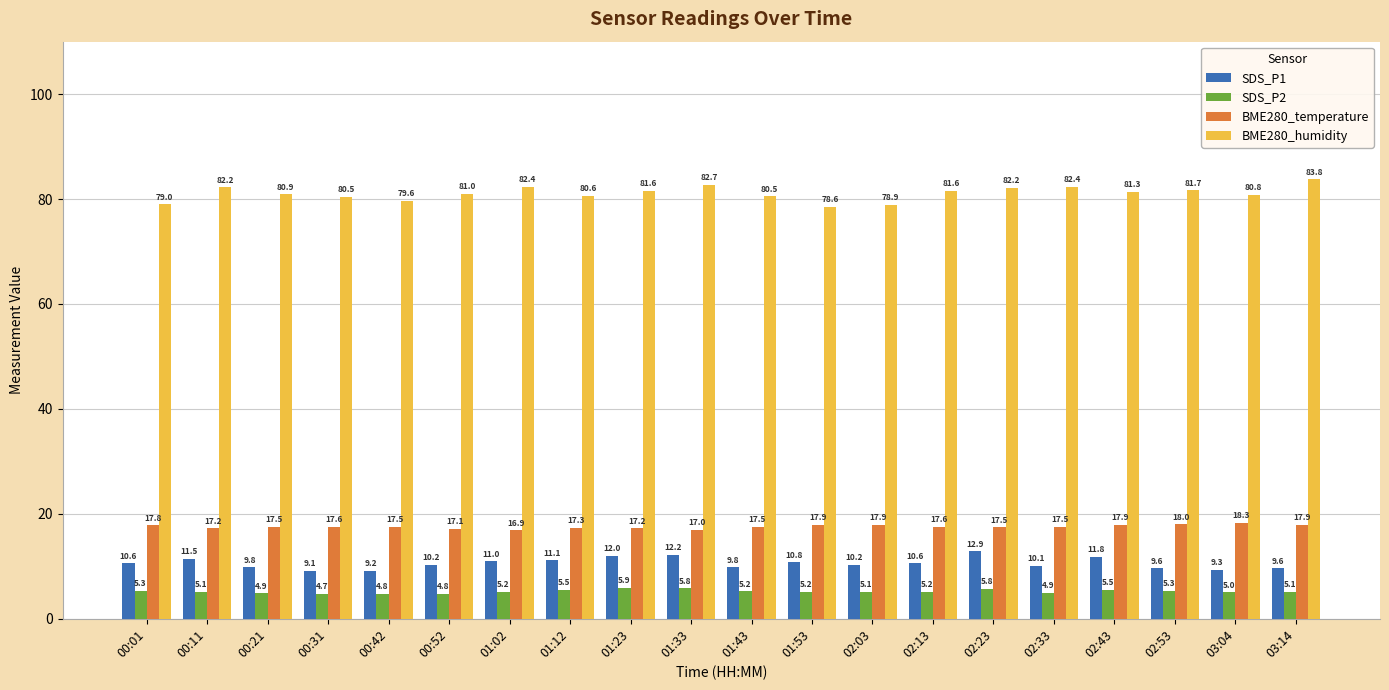

Which series has the widest spread of values?

BME280_humidity